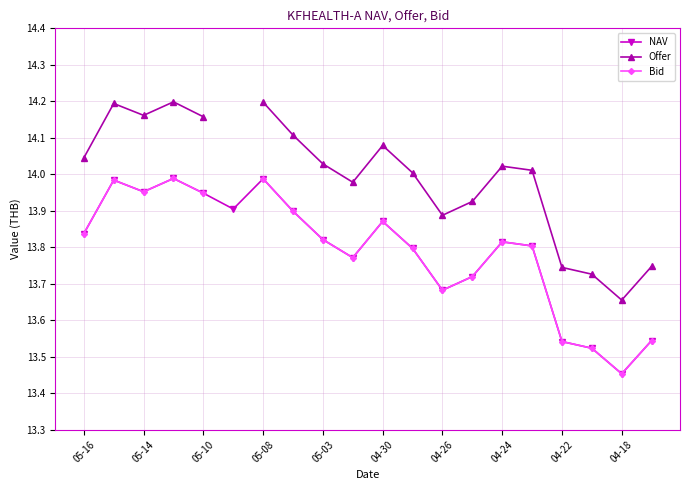

True or false: NAV has a value of 24.2 at 04-30.

False